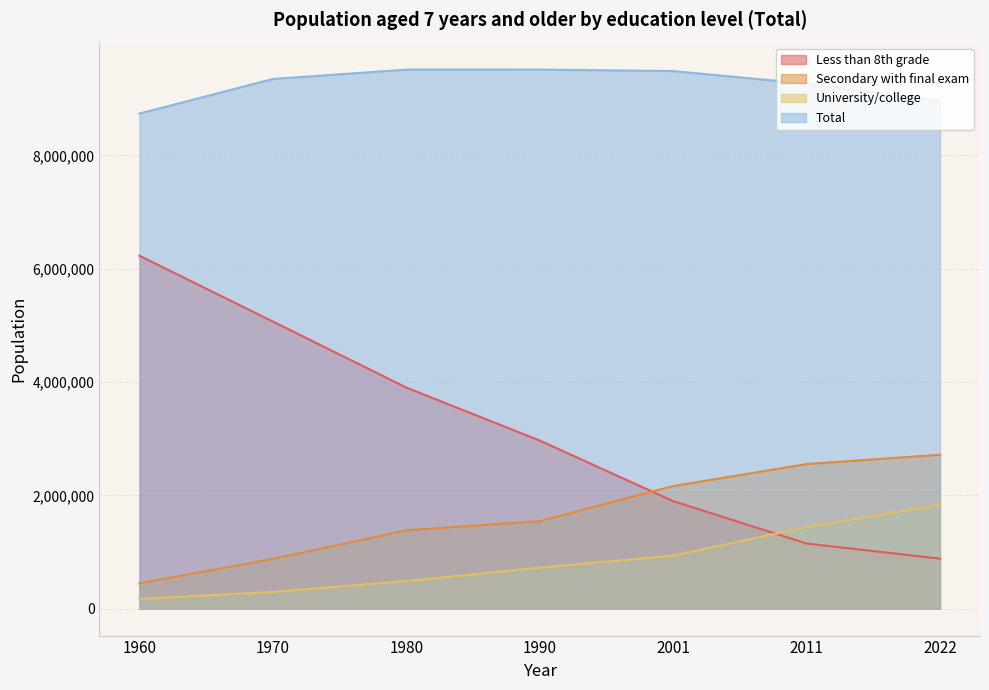

True or false: Total has a value of 4449468 at 1970.

False